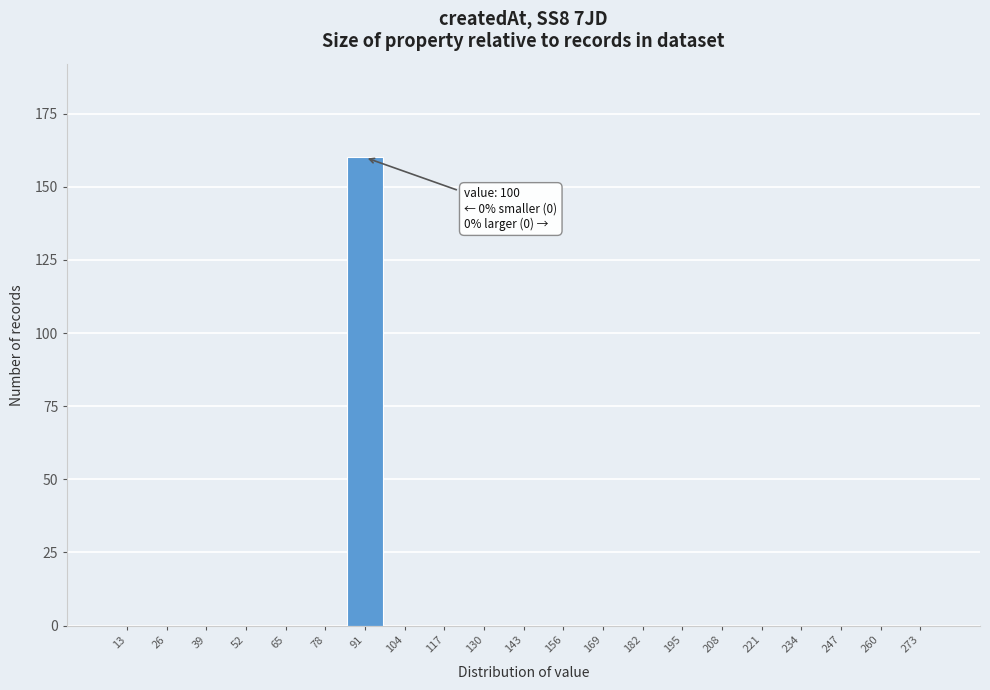

Reading left to right, what are all the values shown in this chart?

13=0	26=0	39=0	52=0	65=0	78=0	91=160	104=0	117=0	130=0	143=0	156=0	169=0	182=0	195=0	208=0	221=0	234=0	247=0	260=0	273=0